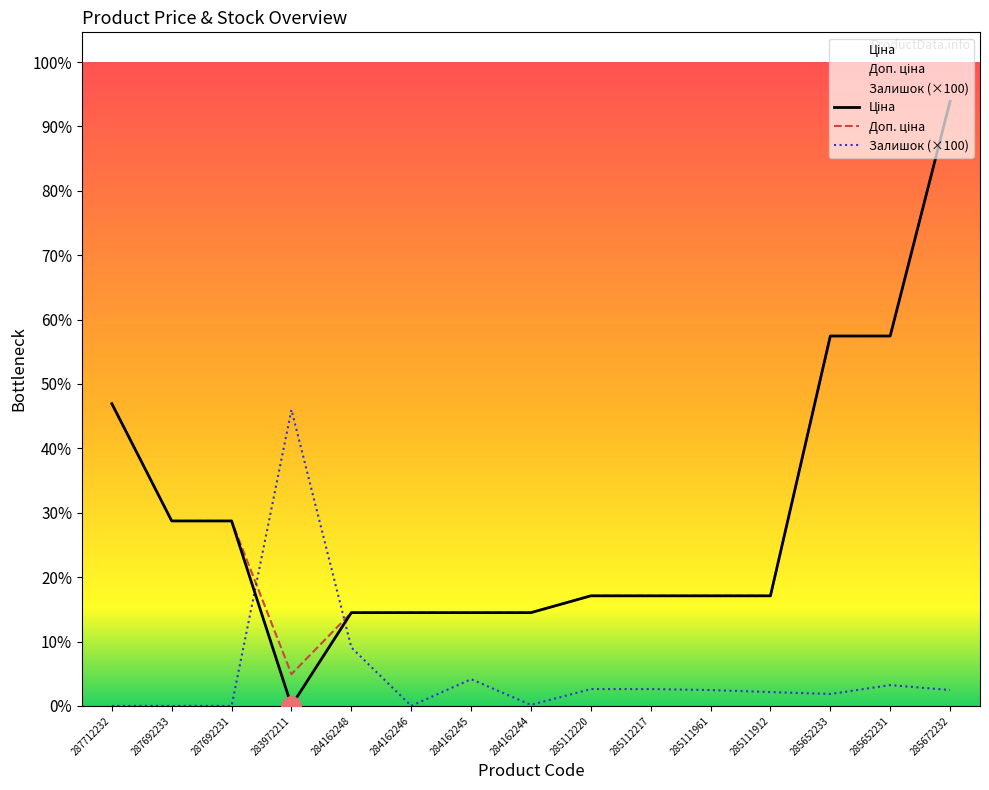

Is it true that Ціна equals 18671.5 at 287692231?

True